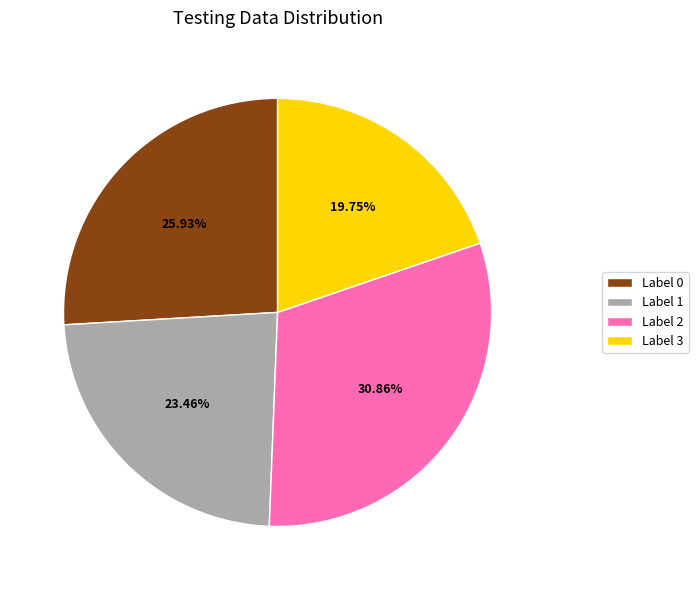

What is the smallest slice in the pie chart?

Label 3